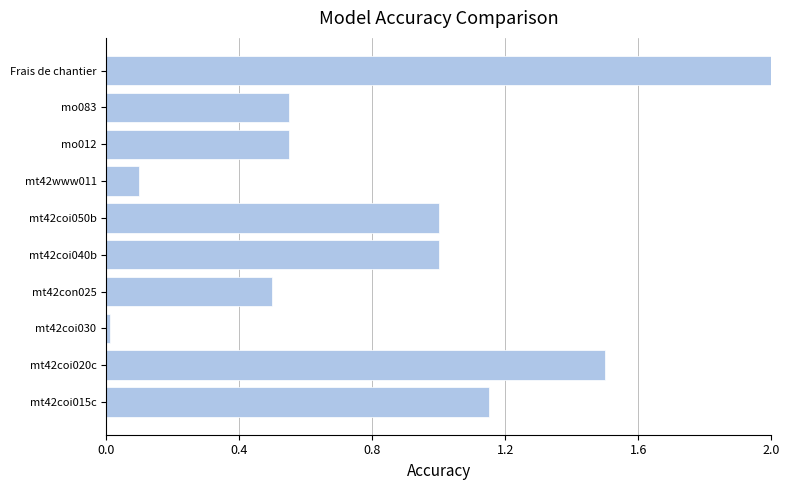

What is the difference between the maximum and minimum values?

2.0